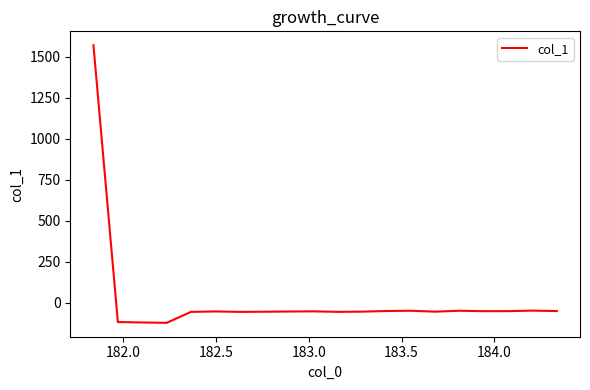

Does the chart display data point markers on the line(s)?

No